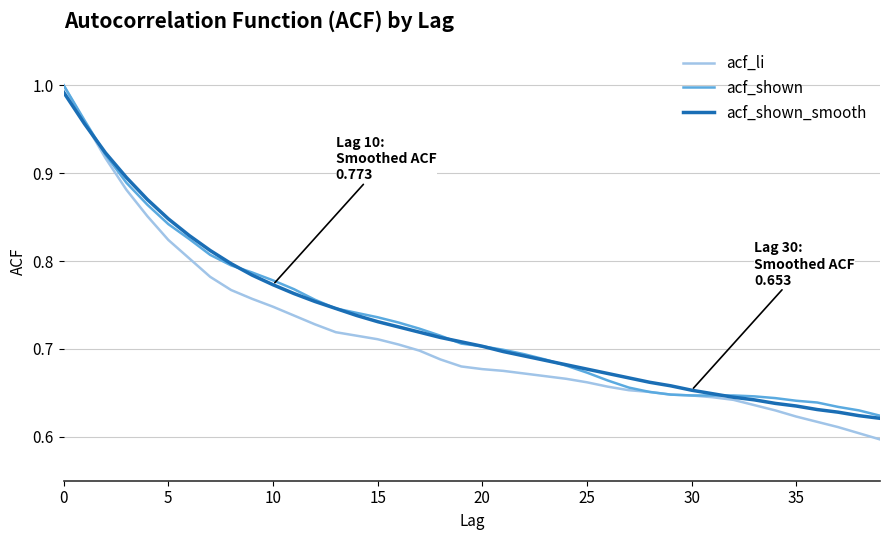

Which series has the largest range (max minus min)?

acf_li